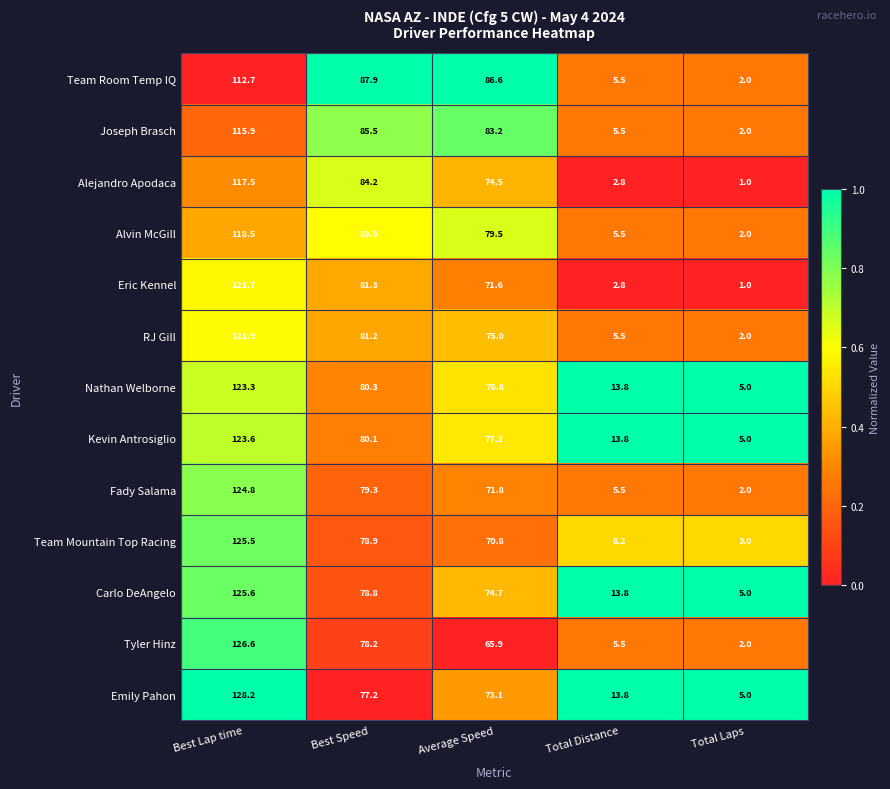

At Average Speed, list the series in order from largest to smallest.

Team Room Temp IQ, Joseph Brasch, Alvin McGill, Kevin Antrosiglio, Nathan Welborne, RJ Gill, Carlo DeAngelo, Alejandro Apodaca, Emily Pahon, Fady Salama, Eric Kennel, Team Mountain Top Racing, Tyler Hinz